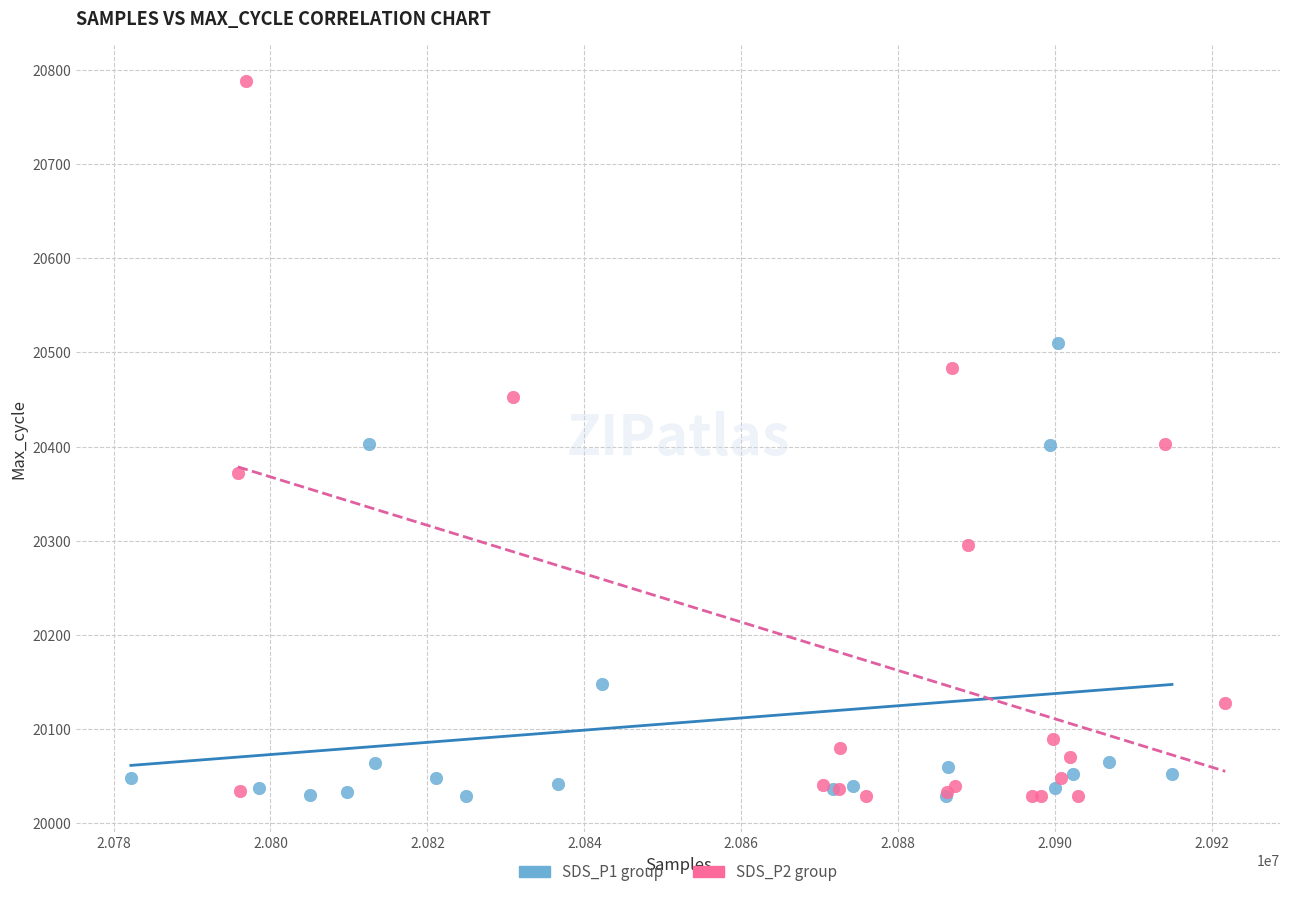

Which series has the largest Y range (max minus min)?

SDS_P2 group